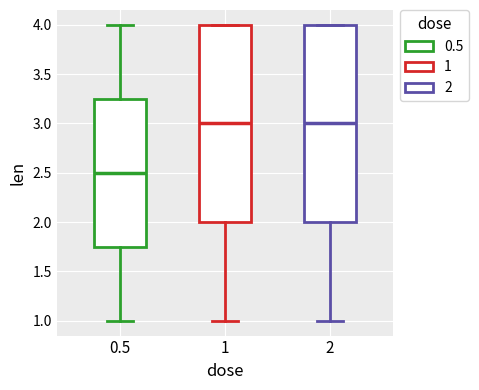

Reading left to right, read every box against the y-axis: the position of its median line, the range the box covers, and the ends of its whiskers. The values are not printed on the chart, so give them approximately, as read against the axis.

0.5: median 2.50, box 1.75 to 3.25, whiskers 1.00 to 4.00
1: median 3.00, box 2.00 to 4.00, whiskers 1.00 to 4.00
2: median 3.00, box 2.00 to 4.00, whiskers 1.00 to 4.00